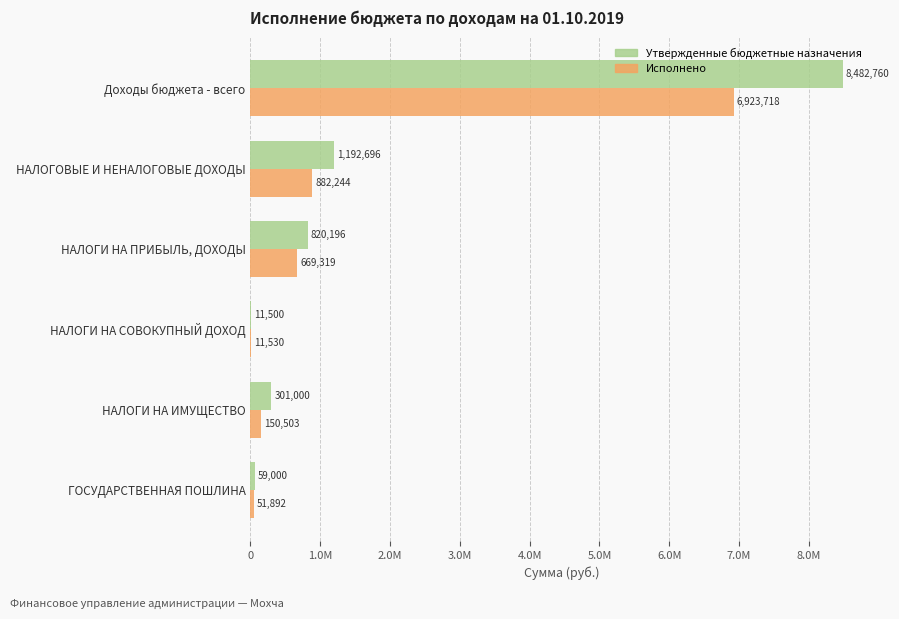

What are all the series names shown in the legend?

Утвержденные бюджетные назначения, Исполнено